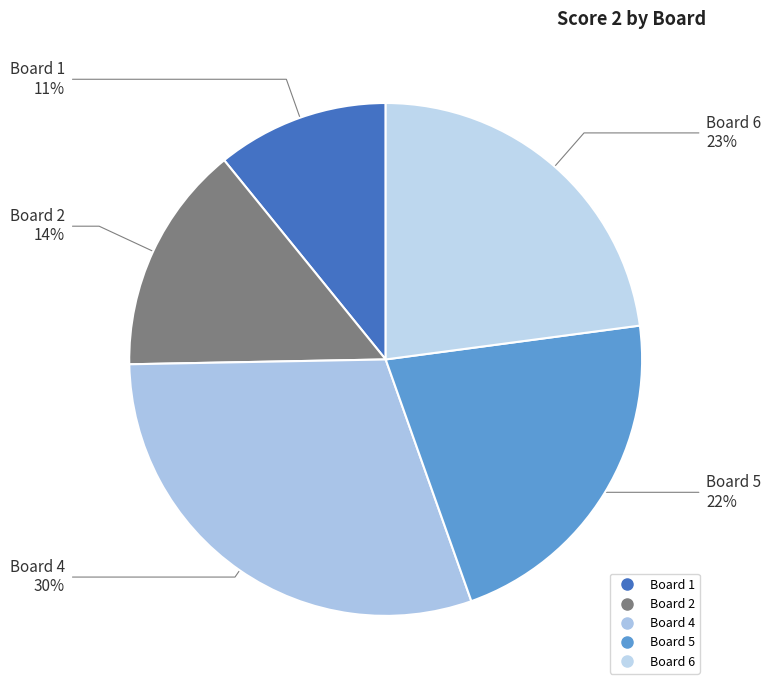

Is there a majority slice in this chart?

No